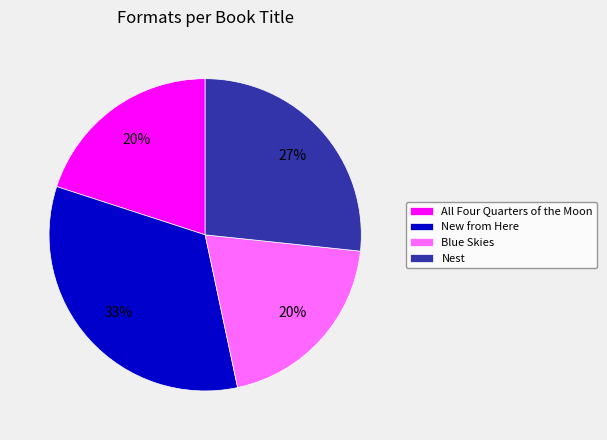

Between Nest and All Four Quarters of the Moon, which is larger?

Nest